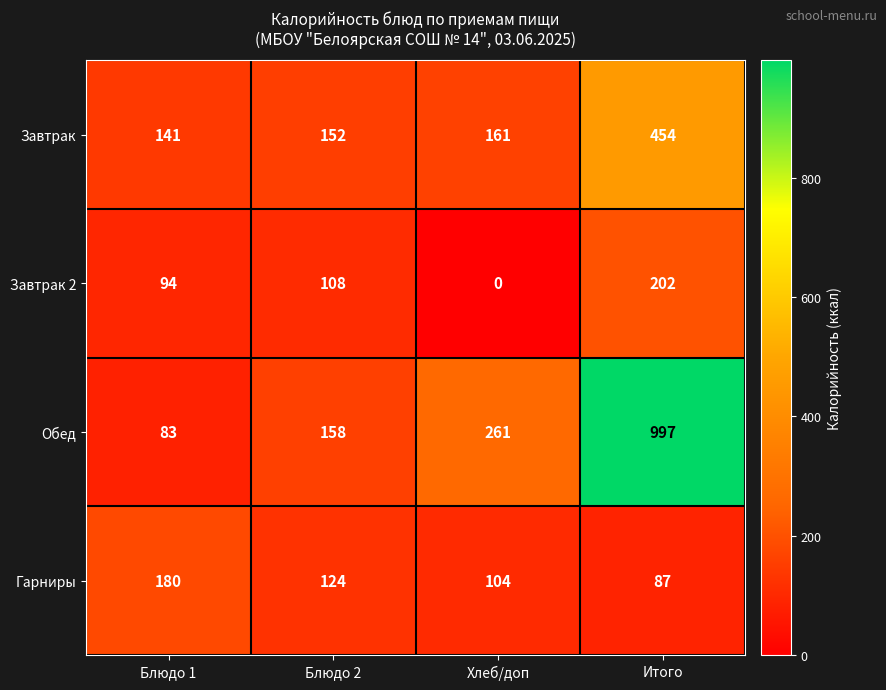

Which series has the largest range (max minus min)?

Обед